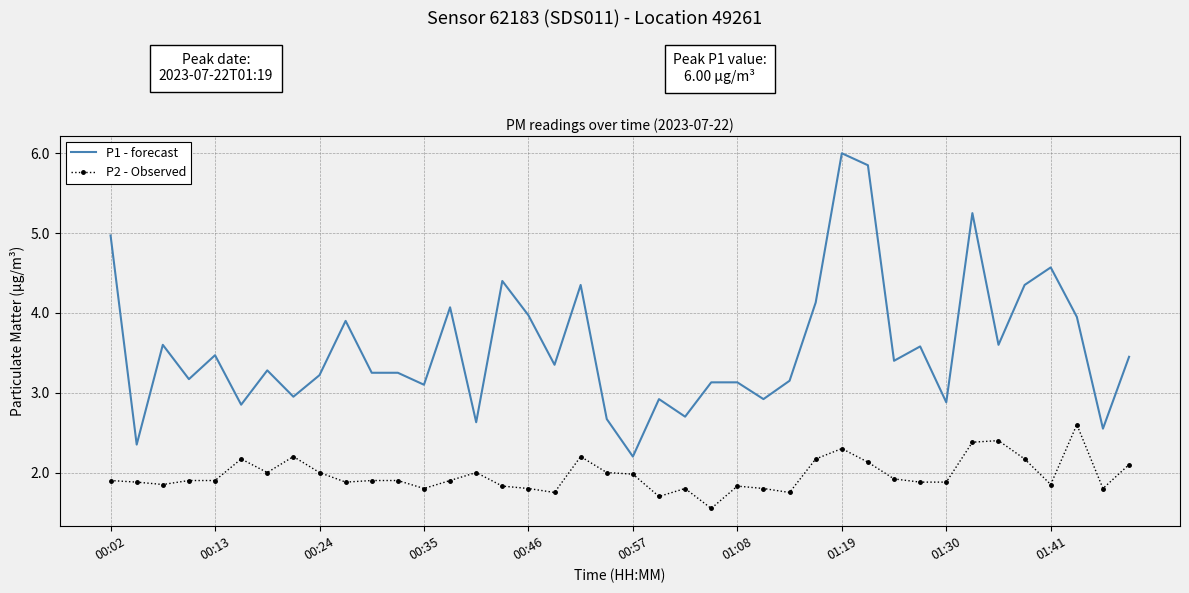

Which series has the widest spread of values?

P1 - forecast